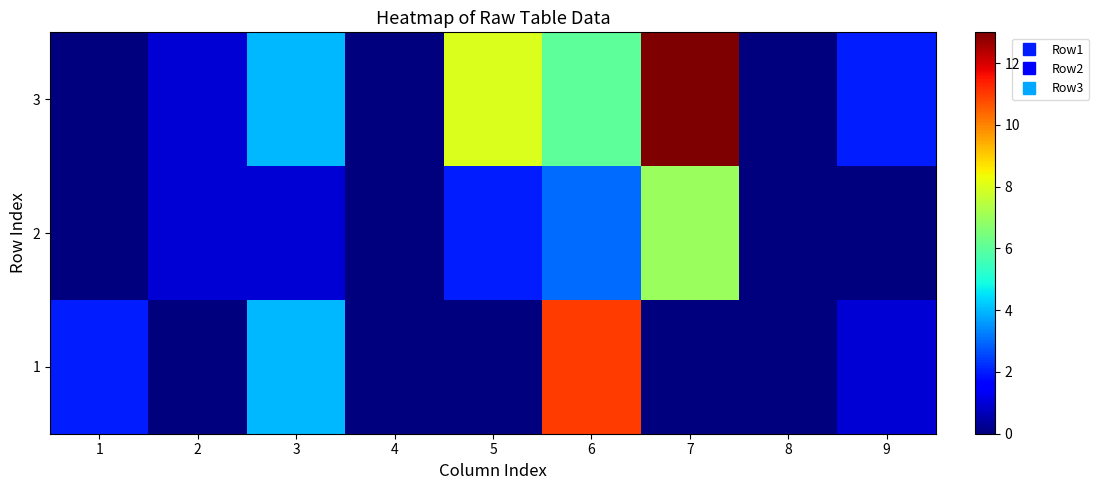

Reading right to left, extract all data points from this chart.

1: 9=1	8=0	7=0	6=11	5=0	4=0	3=4	2=0	1=2
2: 9=0	8=0	7=7	6=3	5=2	4=0	3=1	2=1	1=0
3: 9=2	8=0	7=13	6=6	5=8	4=0	3=4	2=1	1=0